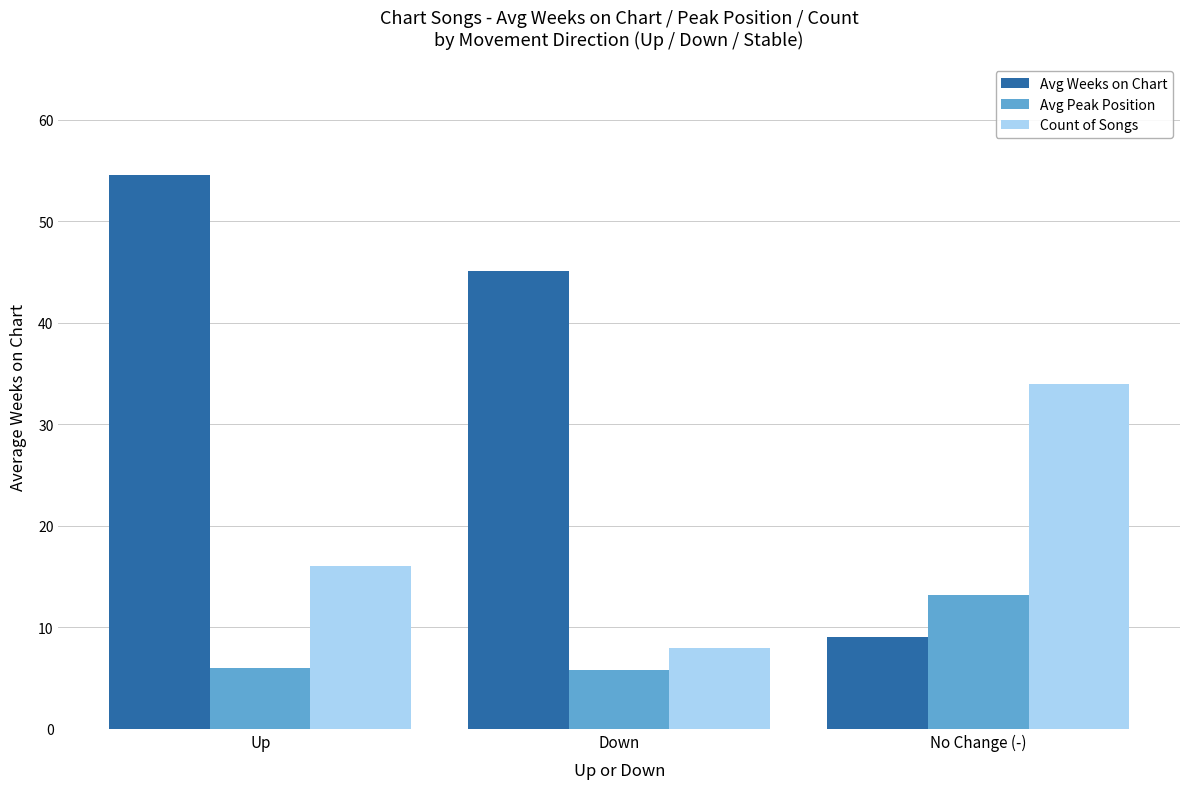

Where is Count of Songs nearest to the value 21?

Up